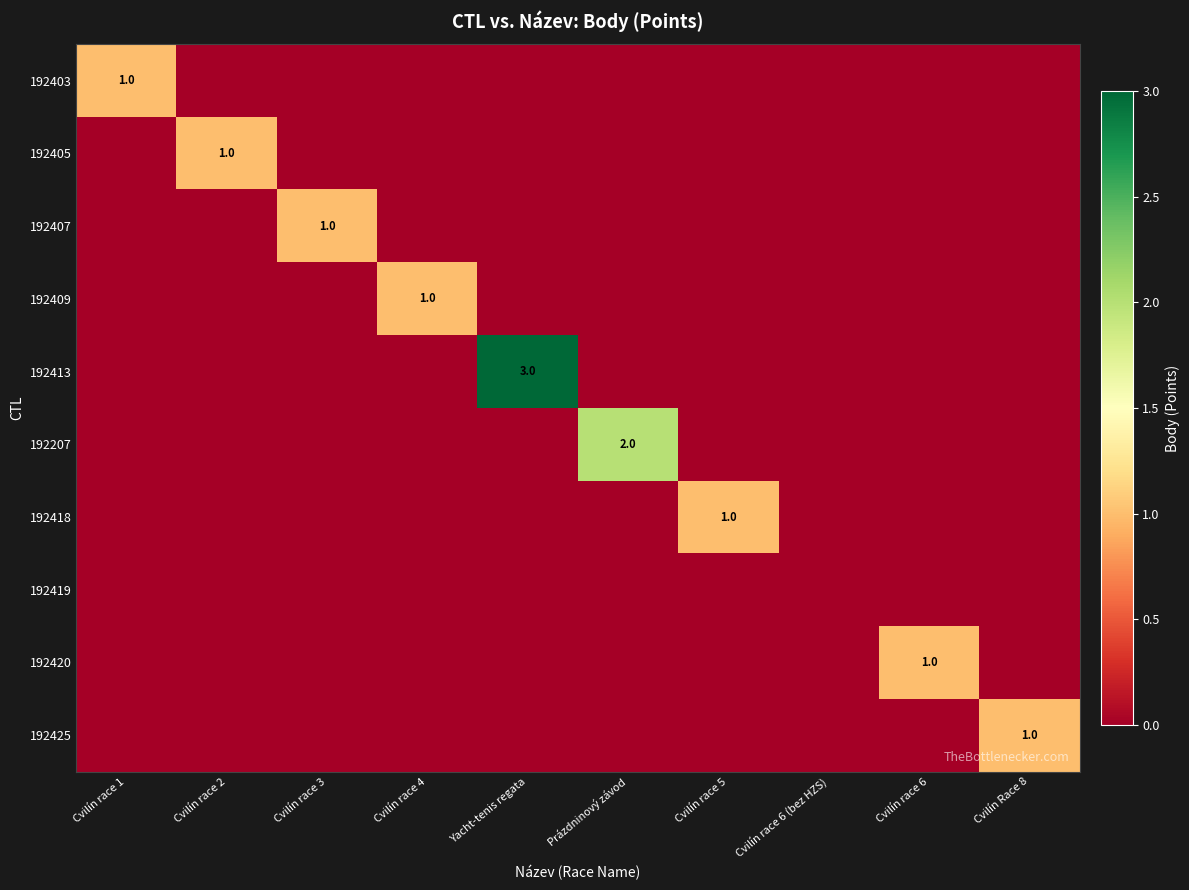

The 192418 series shows 1 at Cvilín race 5. True or false?

True